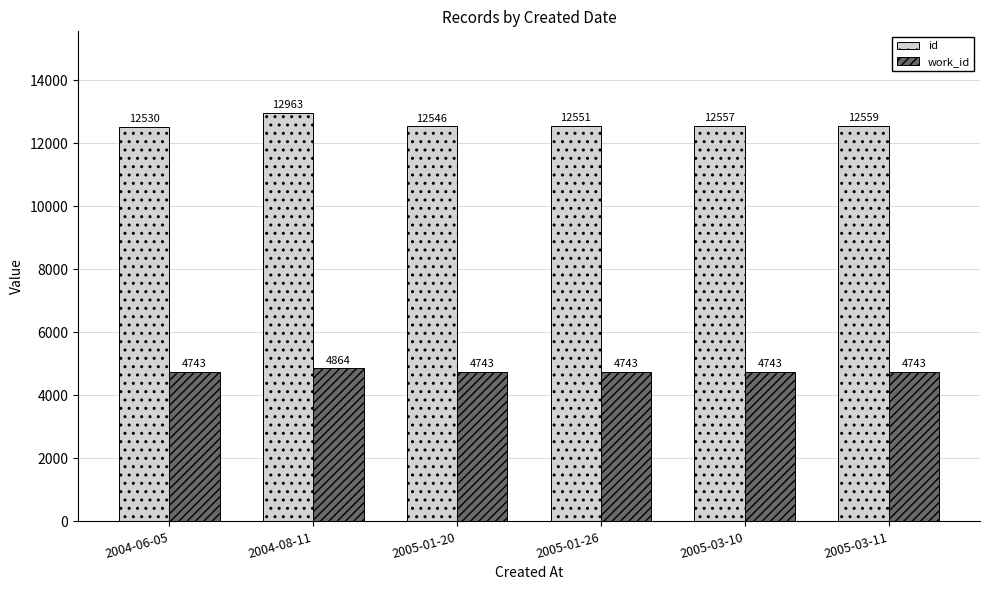

Between 2004-06-05 and 2005-01-20, which series saw the biggest shift?

id